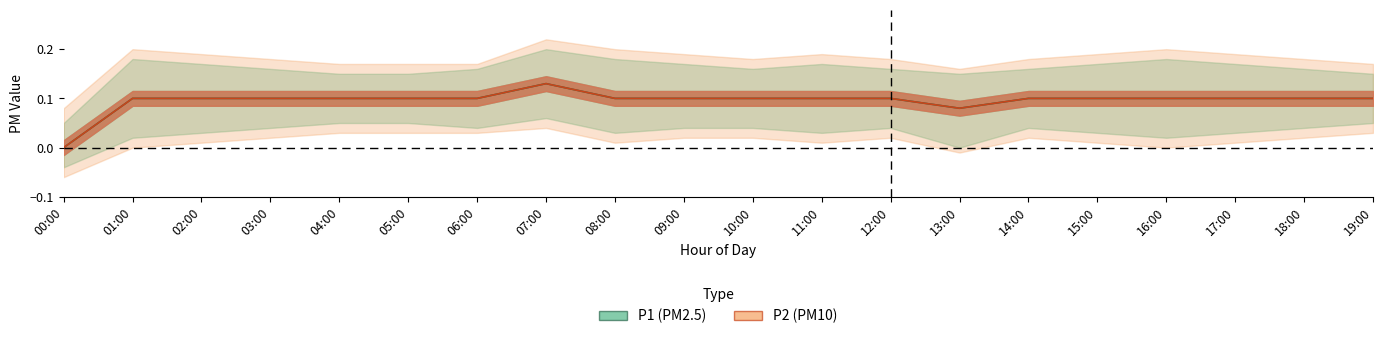

What is the sum of the P1 values at 03:00 and 18:00?

0.2